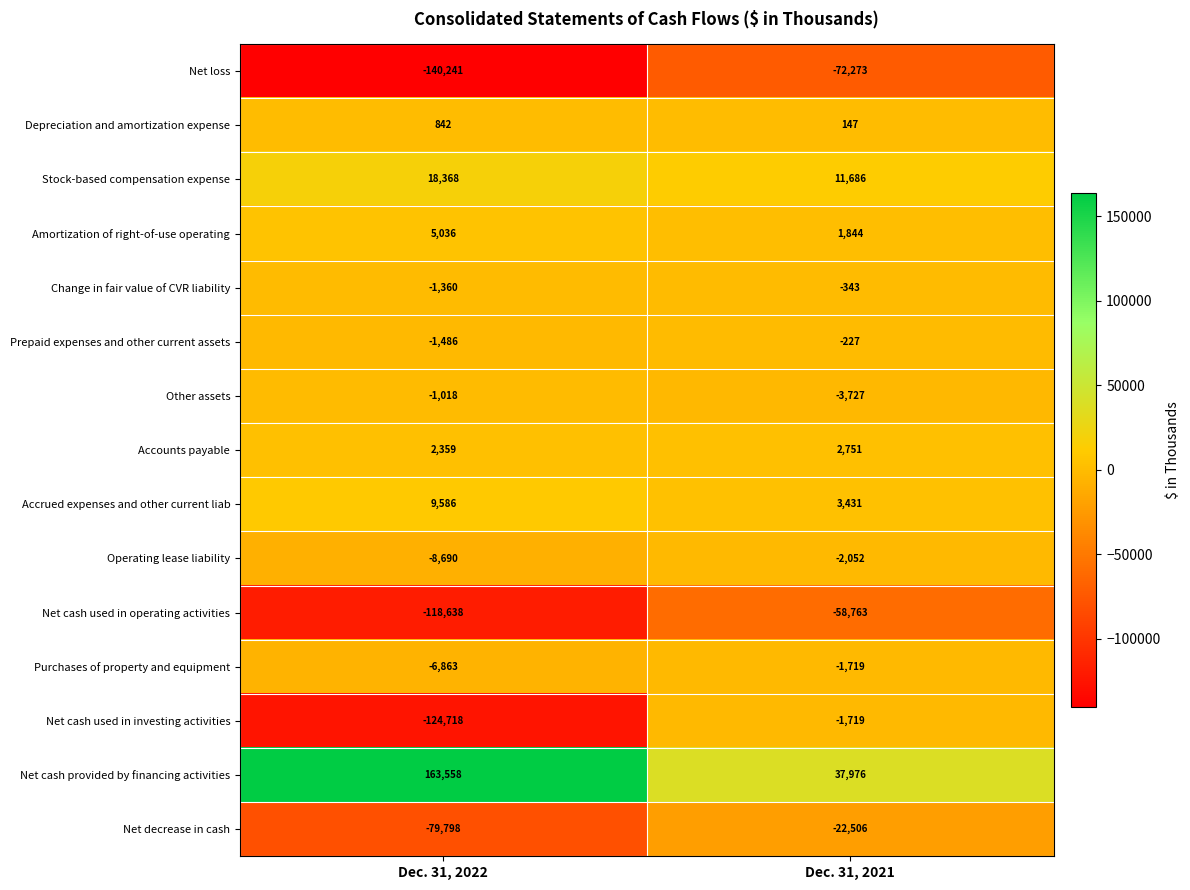

What is the average value of the Purchases of property and equipment series?

-4291